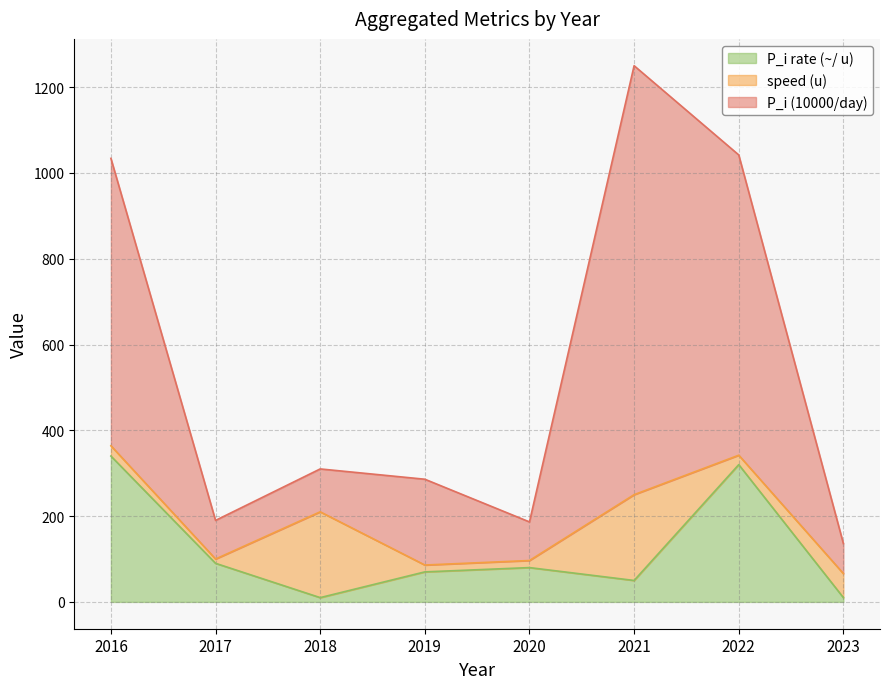

What are all the series names shown in the legend?

P_i rate (~/ u), speed (u), P_i (10000/day)